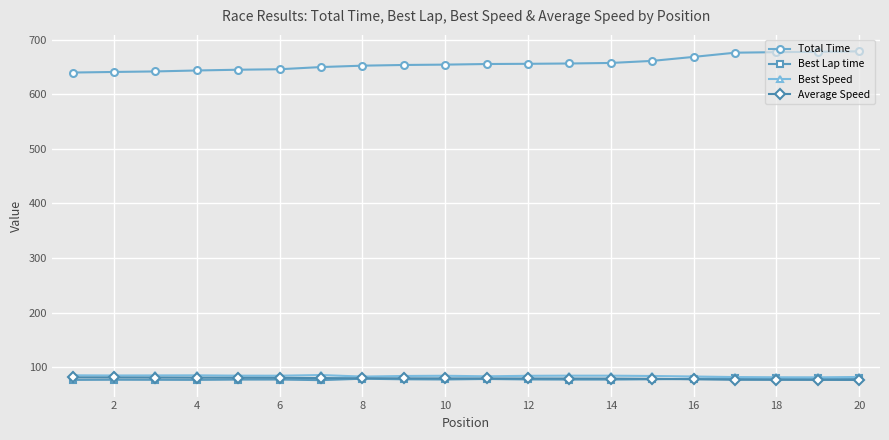

What is the value of the Average Speed point at the 7th from the left?

79.7